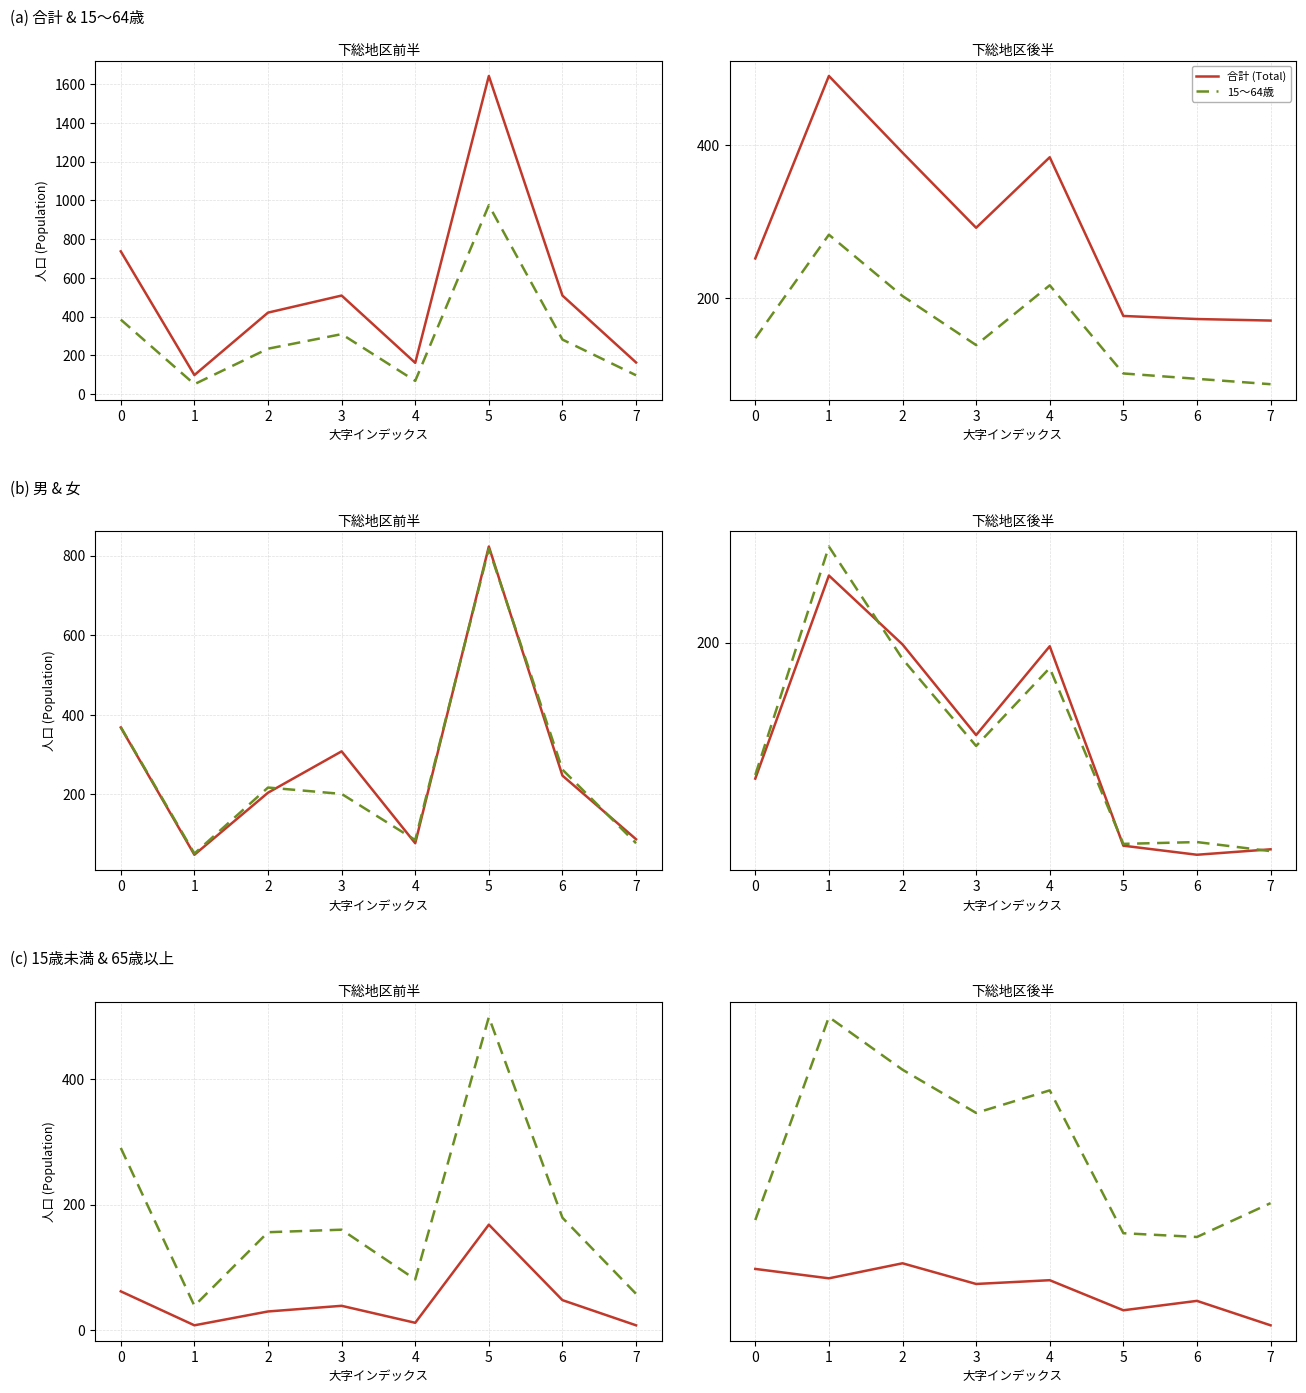

True or false: 15歳未満 and 合計 (Total) cross at least once.

False